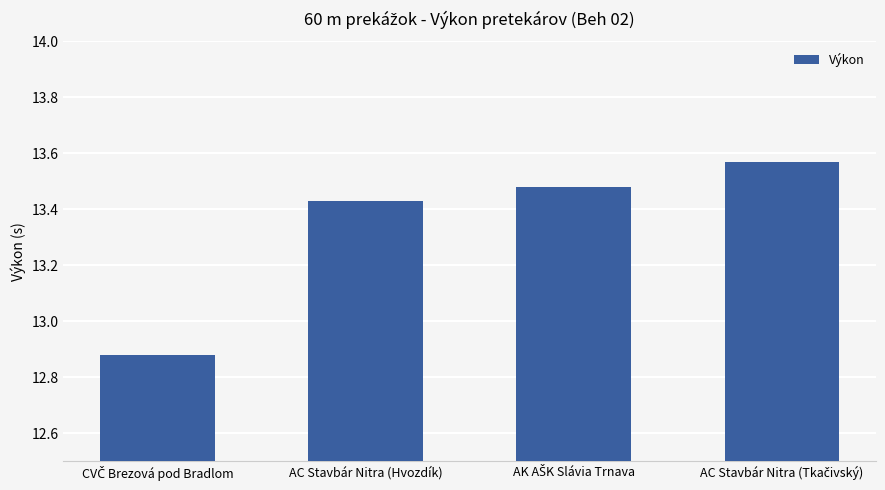

At which label does the data first exceed 13?

AC Stavbár Nitra (Hvozdík)